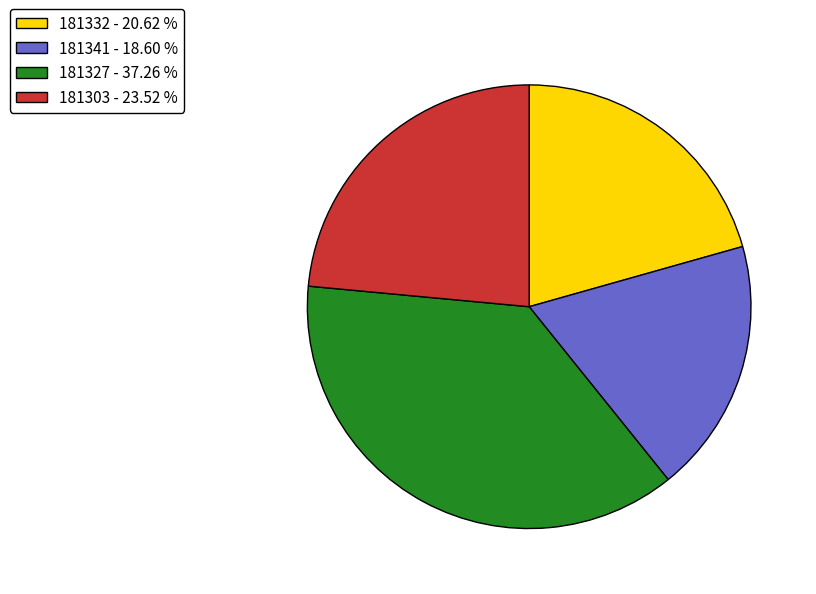

Which has a higher value, 181332 - 20.62 % or 181341 - 18.60 %?

181332 - 20.62 %